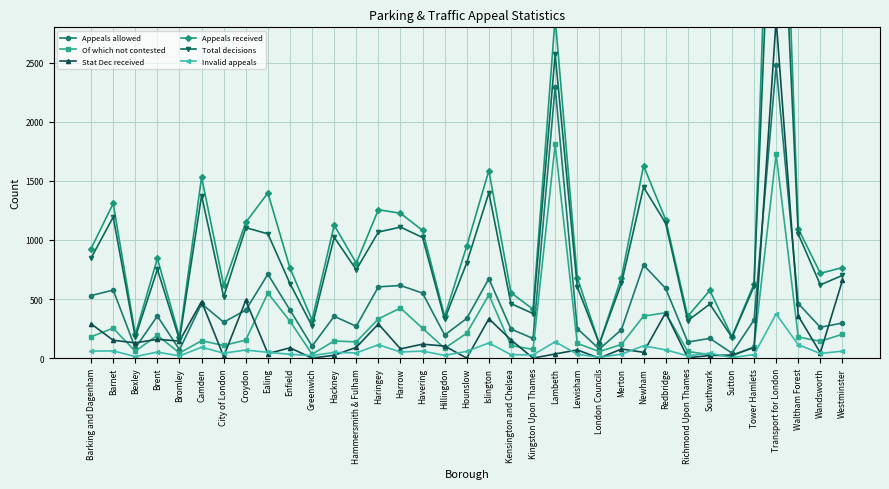

Which series has the largest total across all categories?

Appeals received